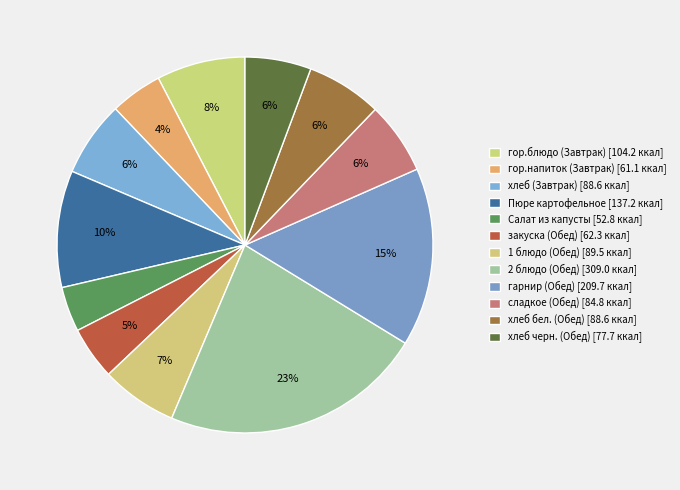

Does any single category account for the majority?

No